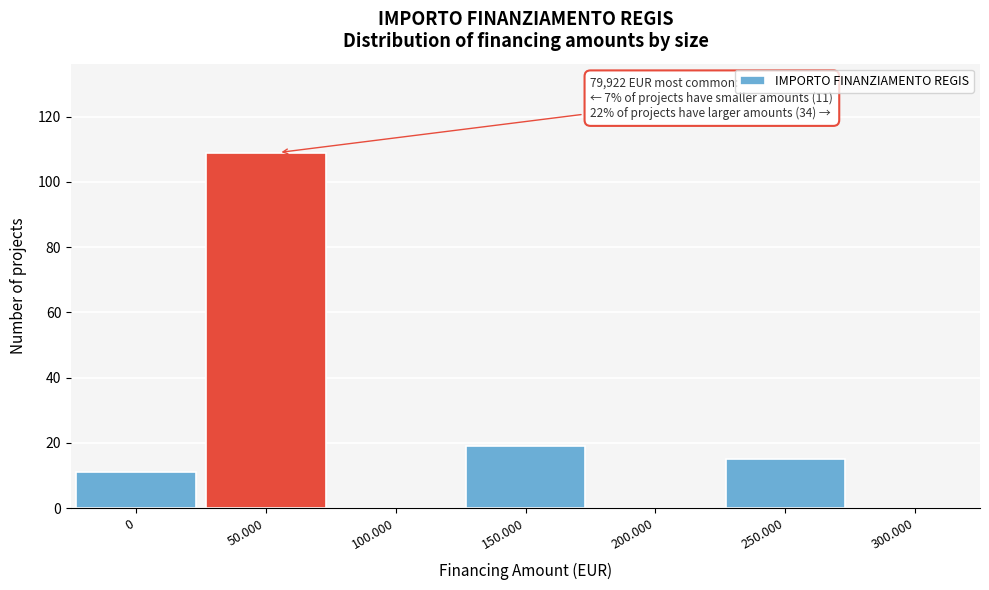

Reading left to right, transcribe all the data shown in this chart.

0=11	50.000=109	100.000=0	150.000=19	200.000=0	250.000=15	300.000=0